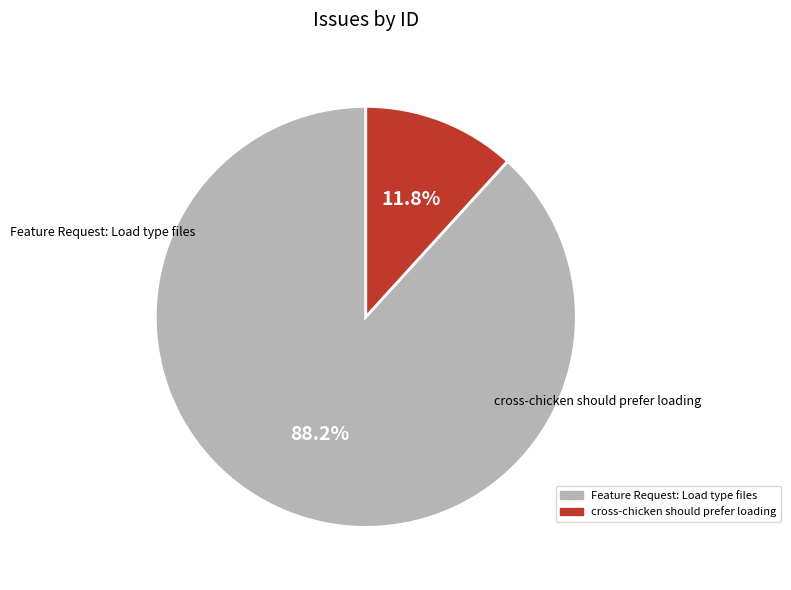

Is it true that Feature Request: Load type files is 88% of the pie?

True